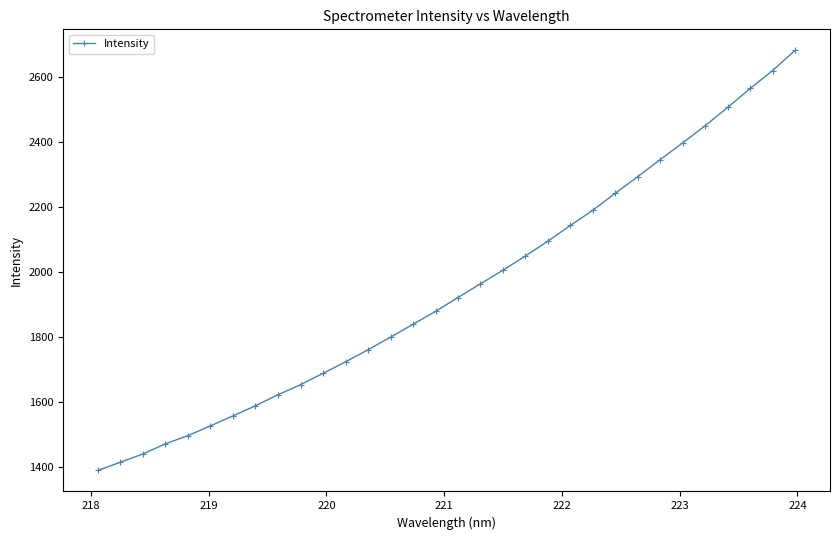

Reading right to left, what are all the values shown in this chart?

2681.4	2619.4	2564.1	2506.0	2449.7	2396.9	2345.5	2293.0	2241.8	2189.6	2142.6	2094.3	2048.8	2005.0	1963.1	1920.9	1878.0	1838.4	1798.9	1760.2	1722.8	1687.5	1652.6	1621.7	1587.8	1556.7	1526.1	1495.9	1470.8	1439.5	1414.1	1388.7